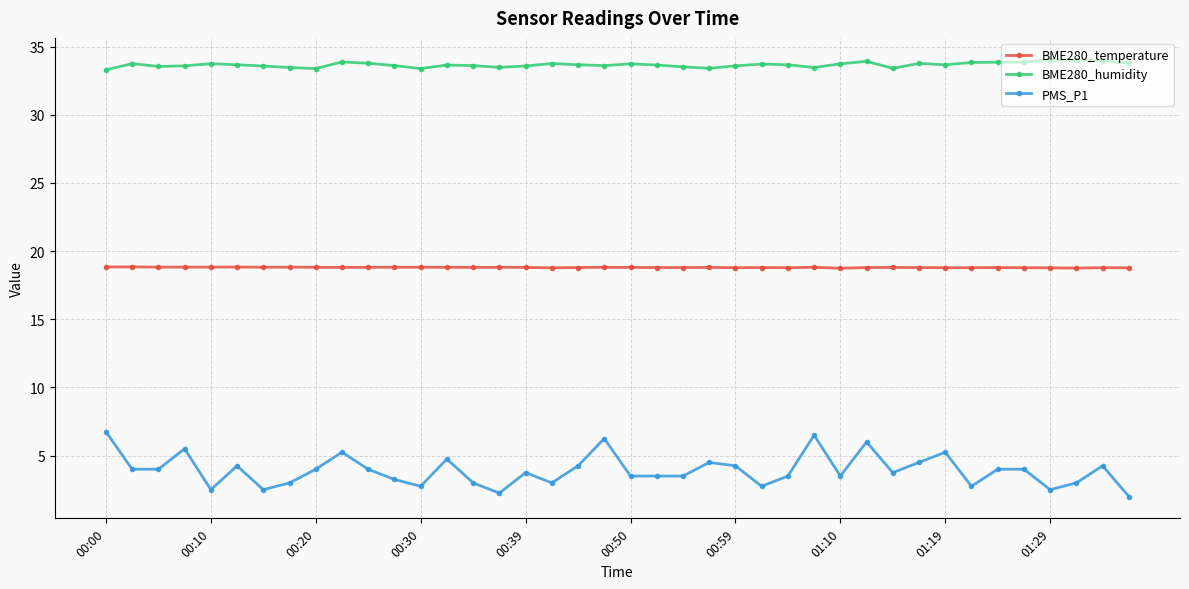

What is the maximum value for BME280_temperature?

18.8